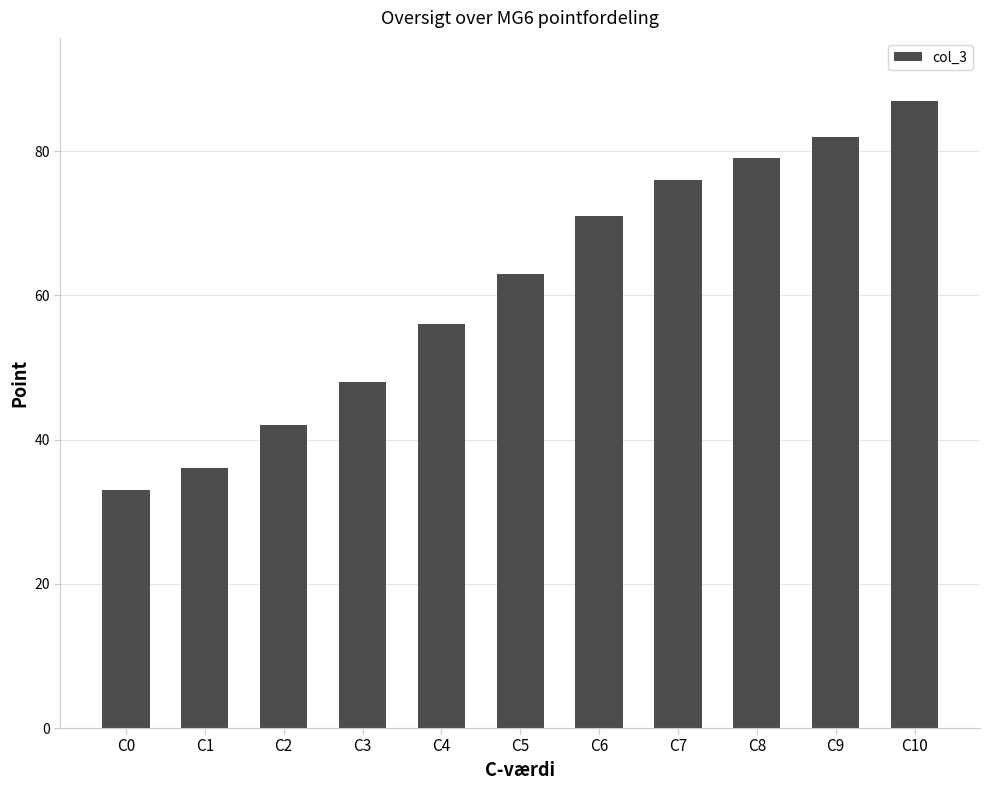

Reading left to right, list all the values displayed in this chart.

C0=33	C1=36	C2=42	C3=48	C4=56	C5=63	C6=71	C7=76	C8=79	C9=82	C10=87